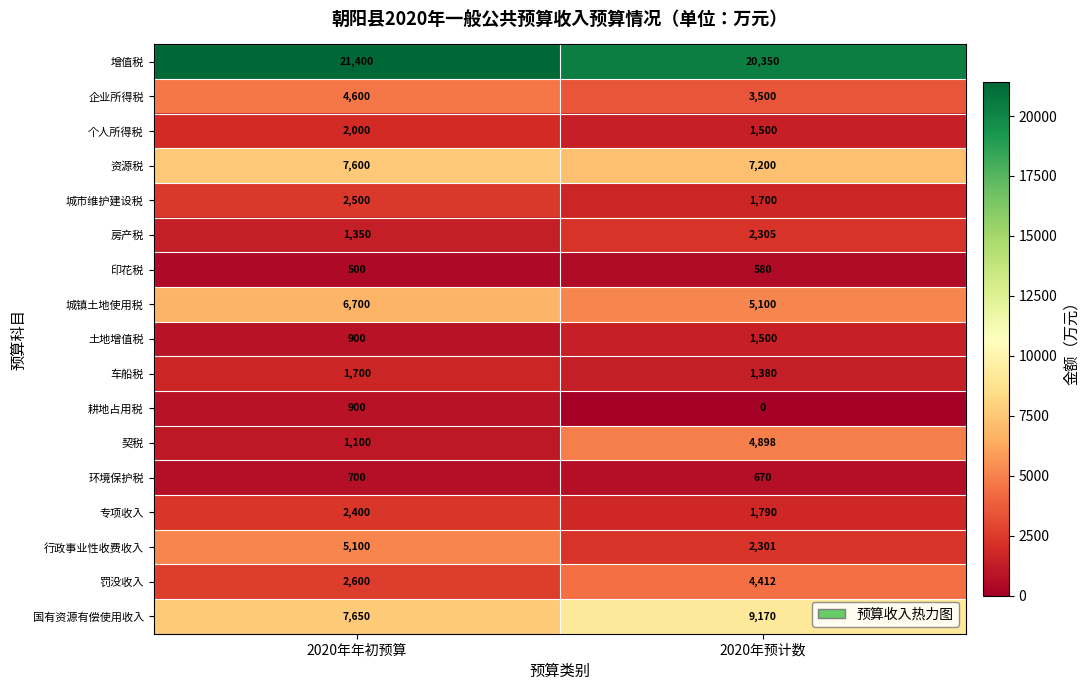

The value of 资源税 at 2020年年初预算 is 7600. True or false?

True